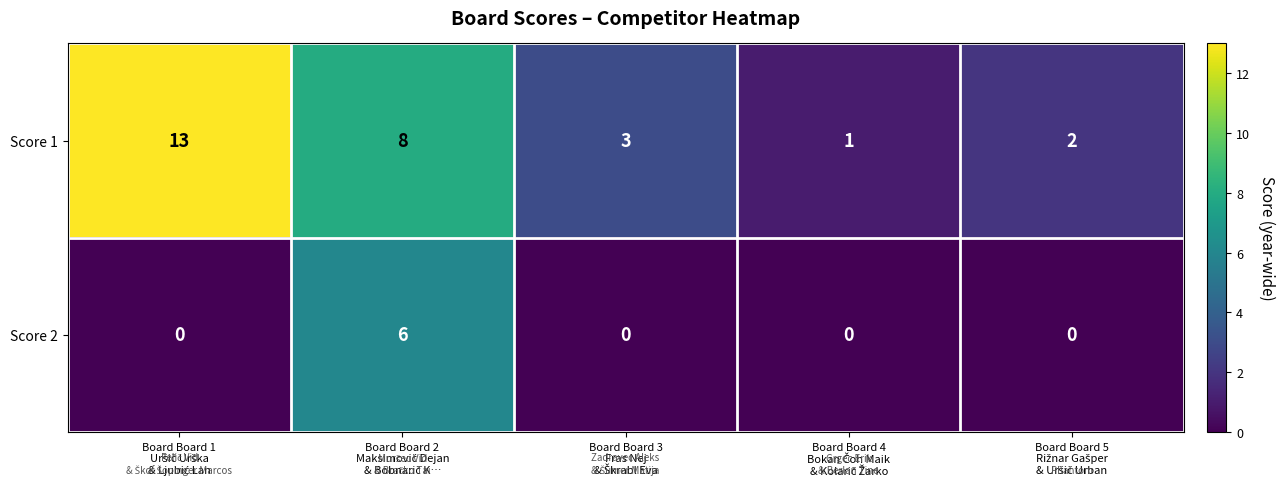

Which series has the largest total across all categories?

Score 1